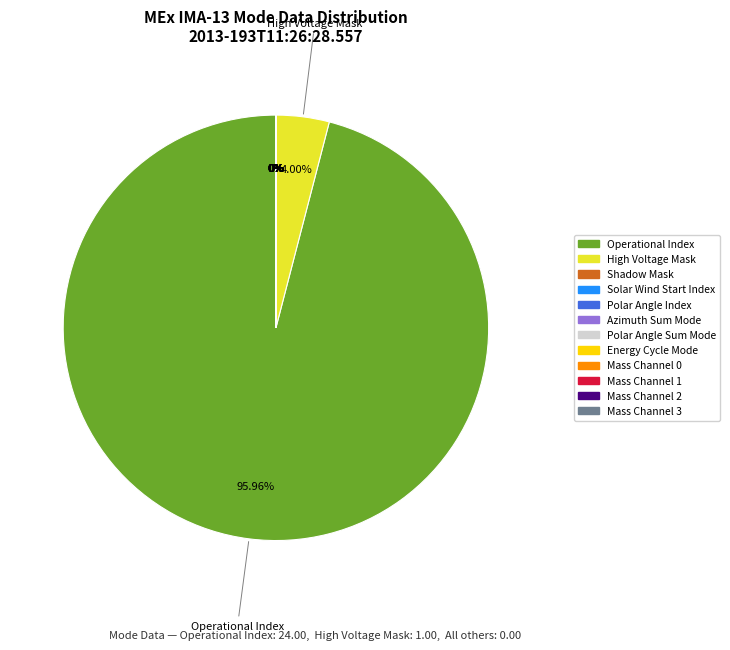

Which slice is the largest?

Operational Index